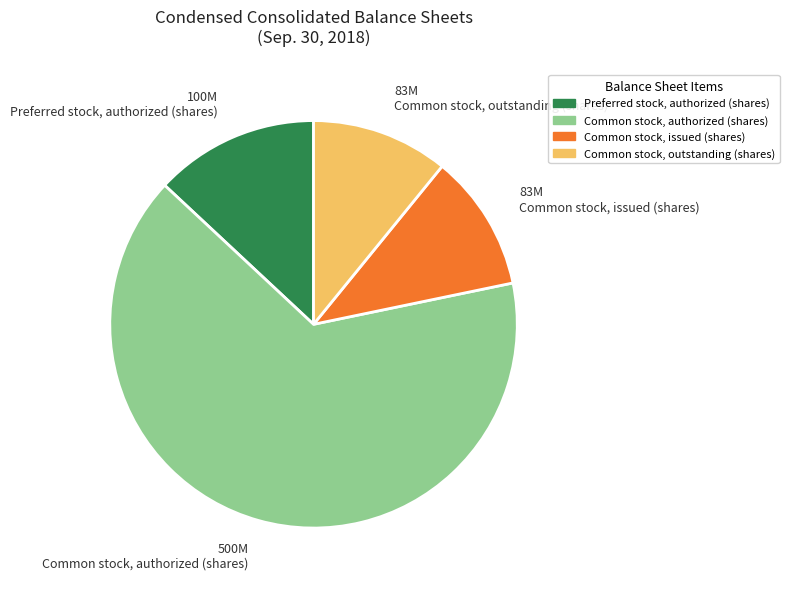

Does 500M Common stock, authorized (shares) account for over 50% of the chart?

Yes